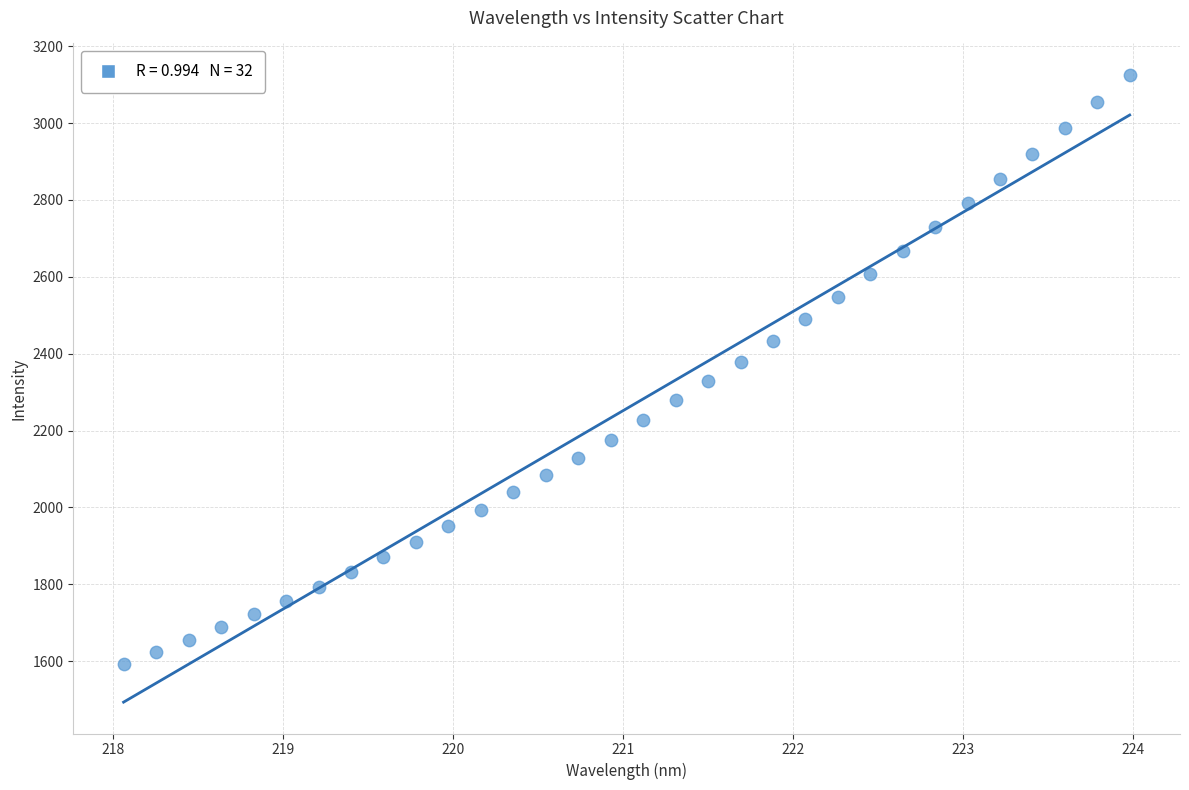

What is the range of Y values (max minus min)?

1532.4